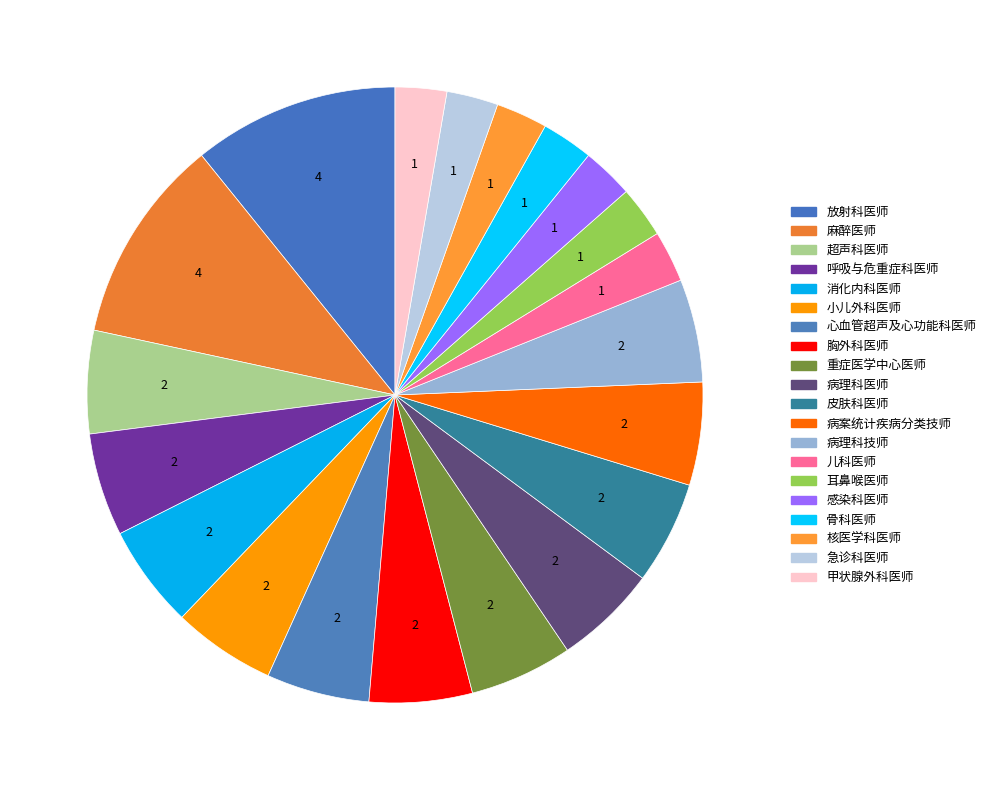

Which slice is the smallest?

儿科医师